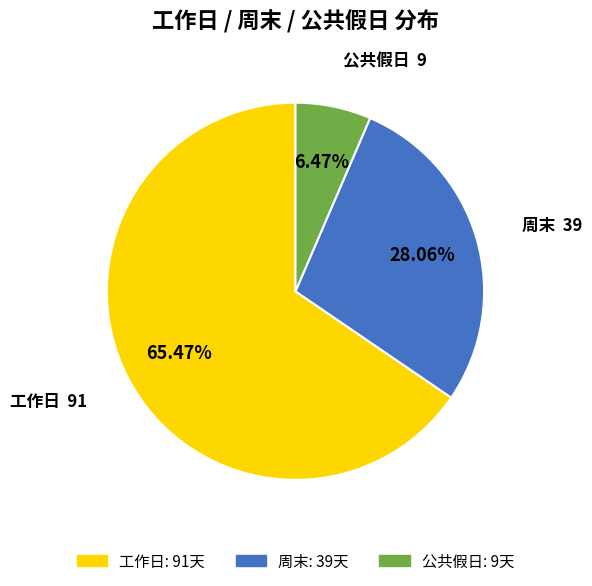

Does any single category account for the majority?

Yes